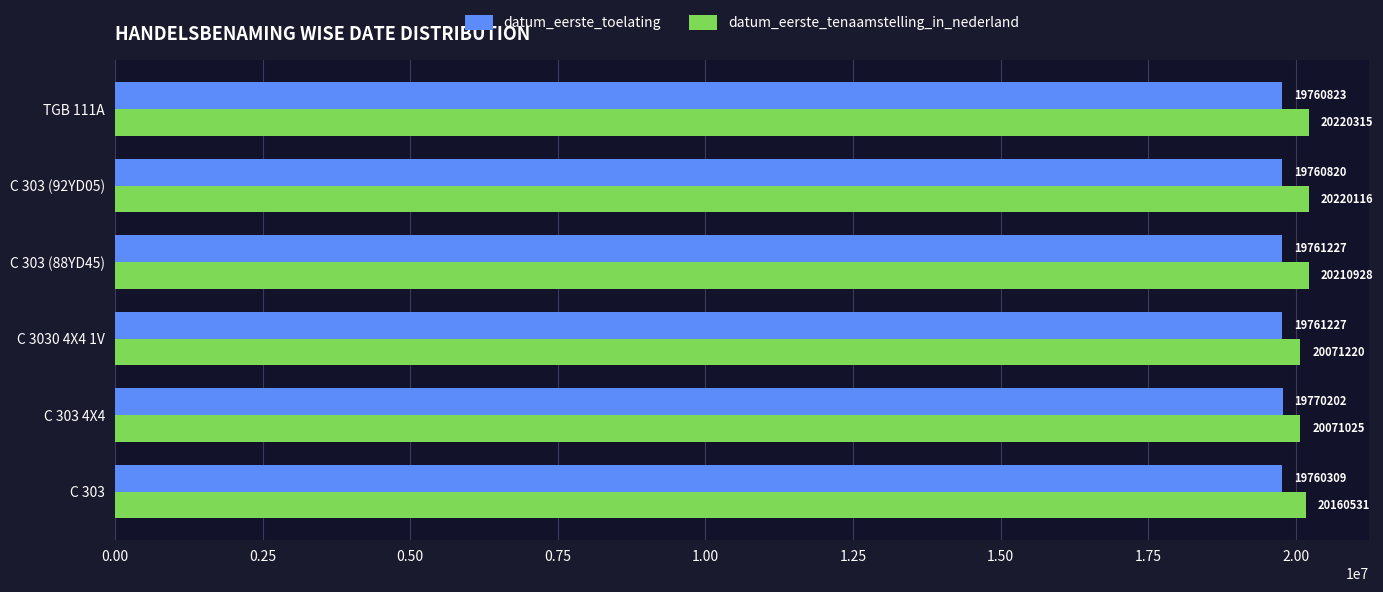

What is the total value across all series at C 303 4X4?

39841227